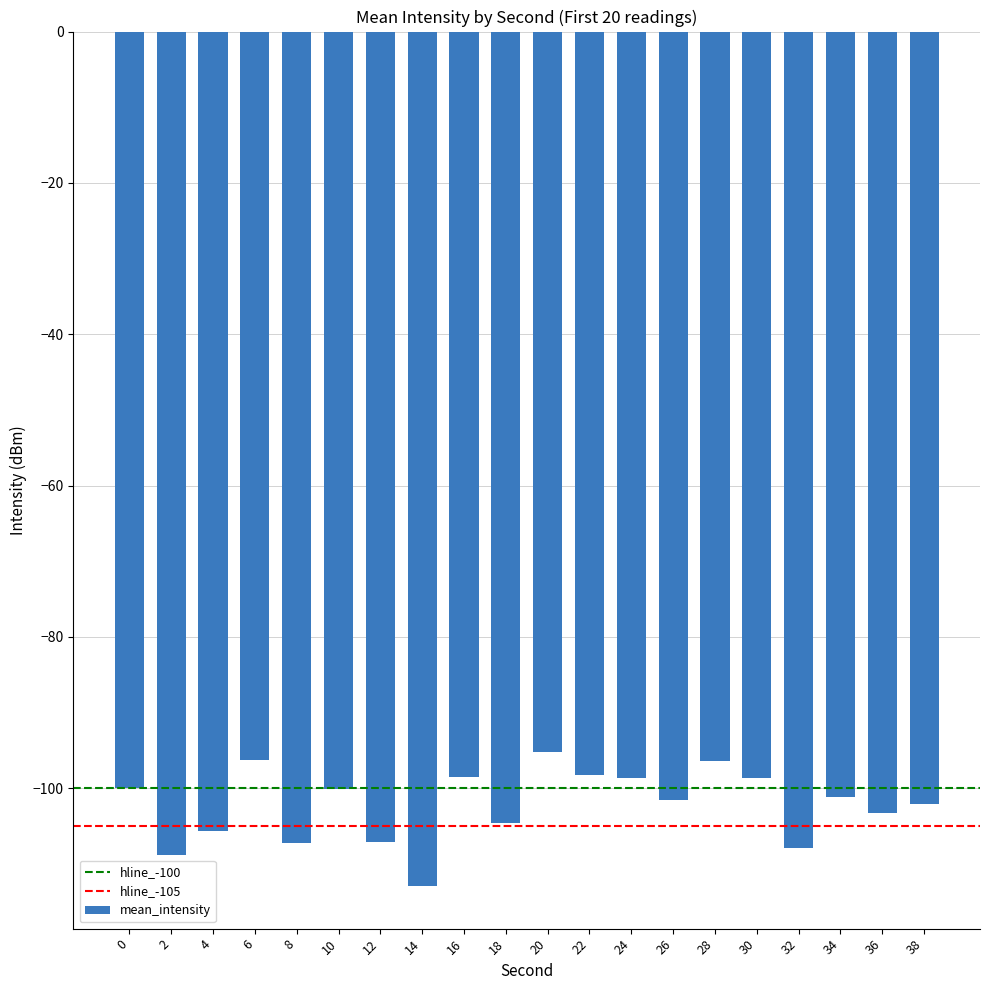

What value does the data have at 38?

-102.1